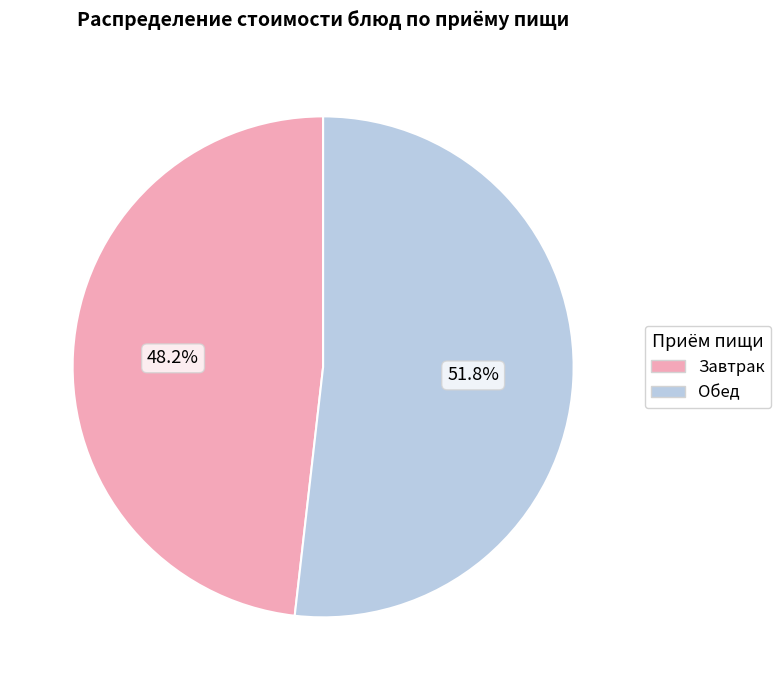

Count the number of slices in the pie.

2